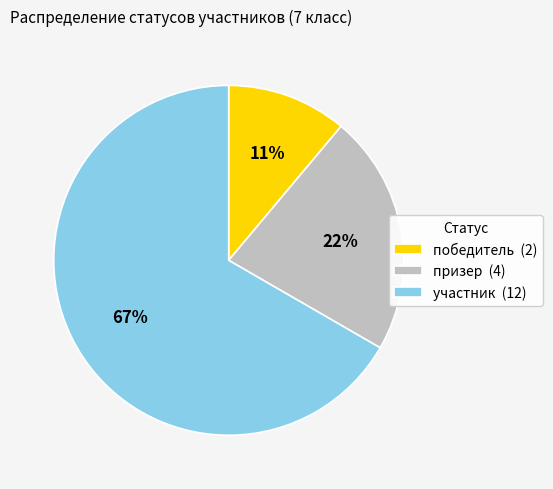

The призер slice represents 22% of the pie. True or false?

True